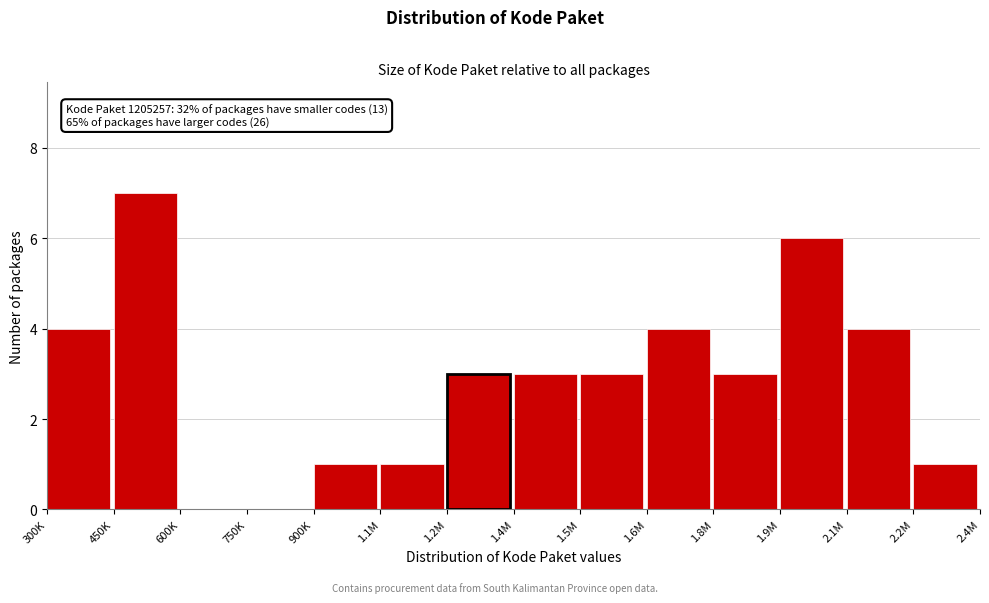

Reading left to right, what are all the values shown in this chart?

300K=4	450K=7	600K=0	750K=0	900K=1	1.1M=1	1.2M=3	1.4M=3	1.5M=3	1.6M=4	1.8M=3	1.9M=6	2.1M=4	2.2M=1